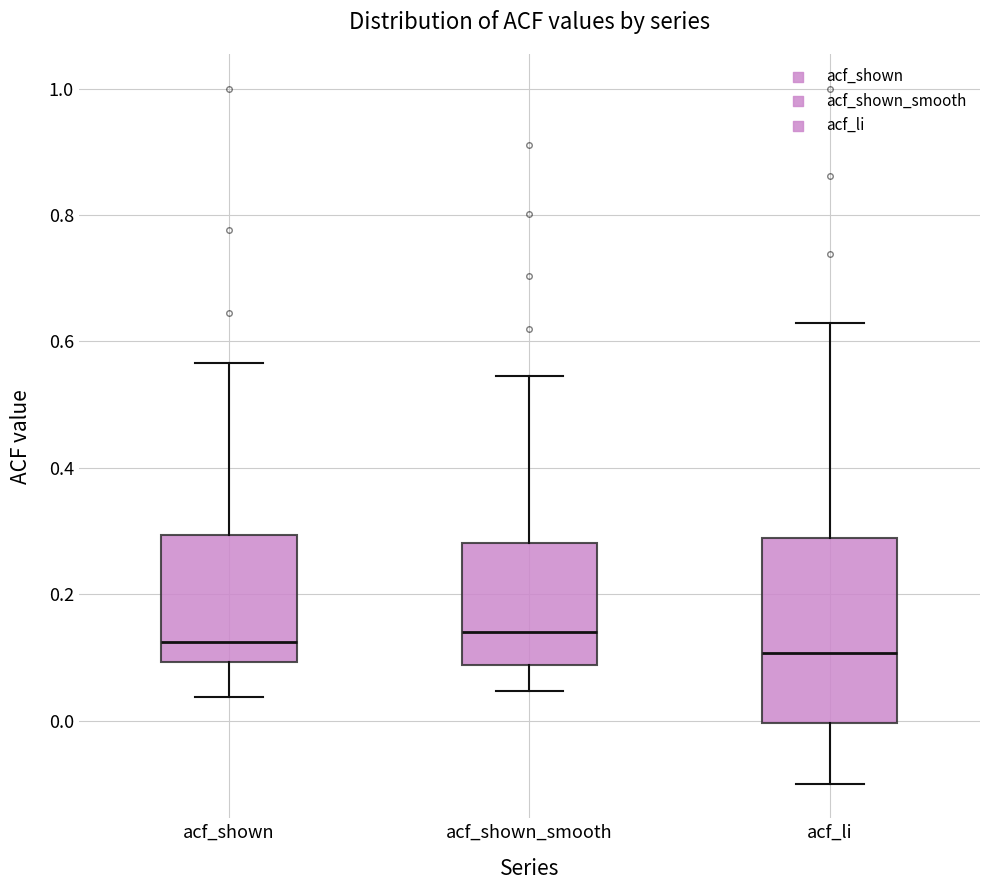

Reading left to right, read every box against the y-axis: the position of its median line, the range the box covers, and the ends of its whiskers. The values are not printed on the chart, so give them approximately, as read against the axis.

acf_shown: median 0.12, box 0.10 to 0.30, whiskers 0.04 to 0.56
acf_shown_smooth: median 0.14, box 0.08 to 0.28, whiskers 0.04 to 0.54
acf_li: median 0.10, box 0.00 to 0.28, whiskers -0.10 to 0.62